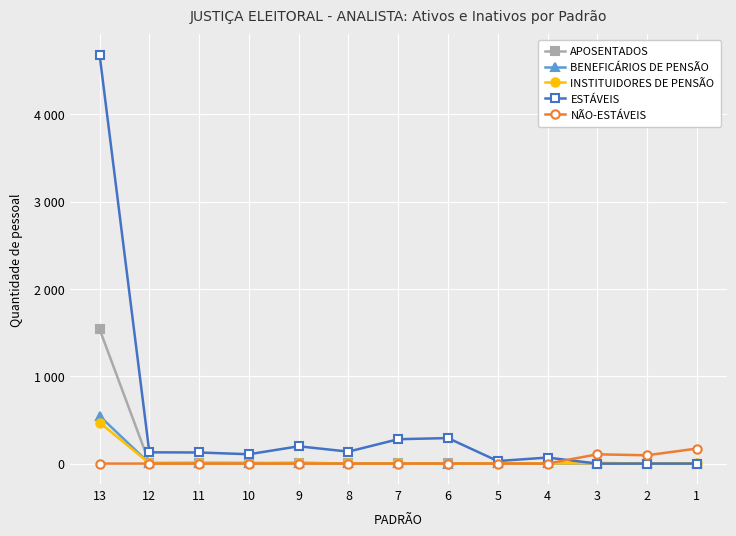

Reading left to right, what are all the values shown in this chart?

APOSENTADOS: 1539	8	10	9	3	2	3	2	2	2	0	0	0
BENEFICÁRIOS DE PENSÃO: 545	3	4	1	9	1	1	0	3	2	6	1	4
INSTITUIDORES DE PENSÃO: 470	3	2	1	6	1	1	0	2	2	6	1	3
ESTÁVEIS: 4682	129	127	107	198	137	279	292	29	69	0	0	0
NÃO-ESTÁVEIS: 0	0	0	0	0	0	0	0	0	0	106	95	172